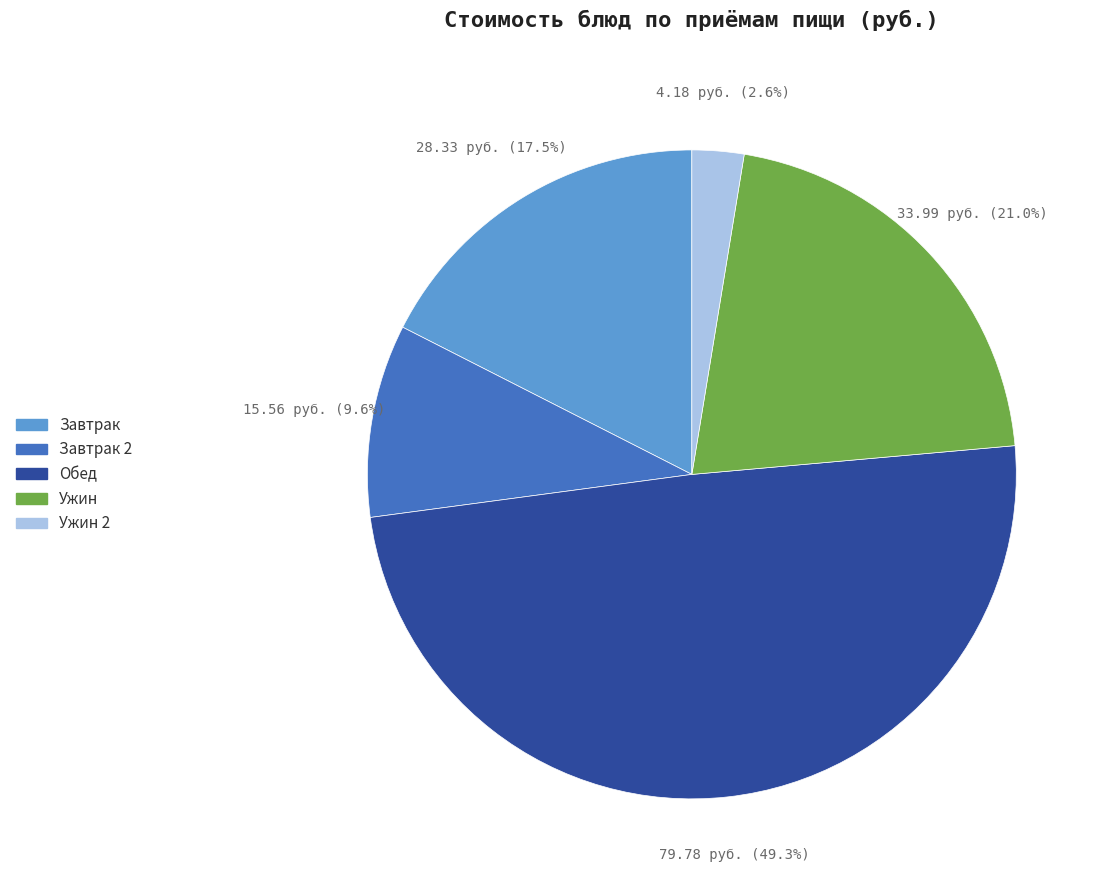

How many segments does this pie chart have?

5